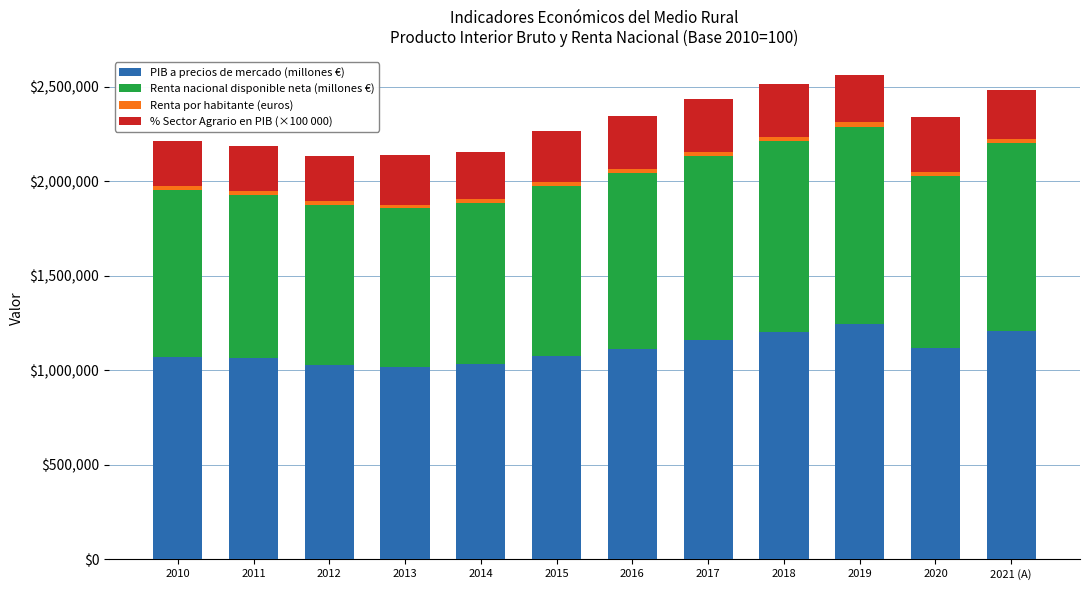

What is the maximum value for PIB a precios de mercado (millones €)?

1245513